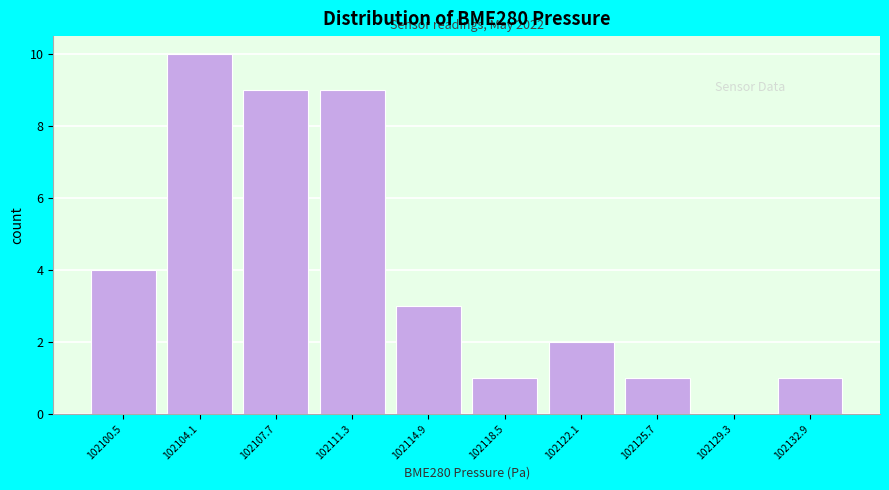

Over which range of the x-axis is the bar tallest?

102102.5 to 102106.0